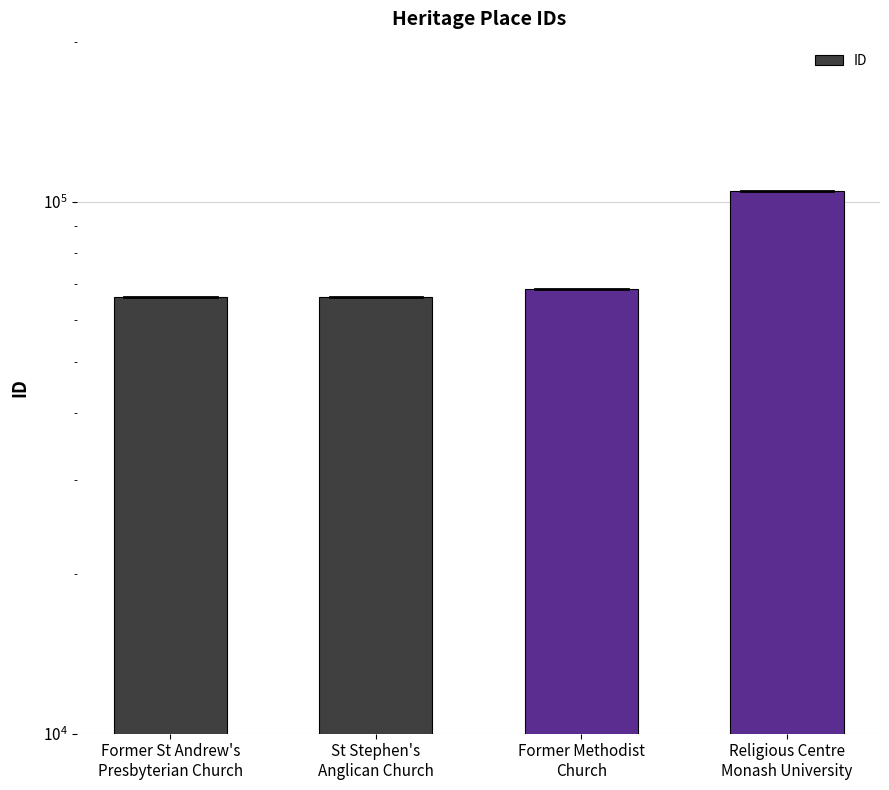

How many series are shown in this chart?

1